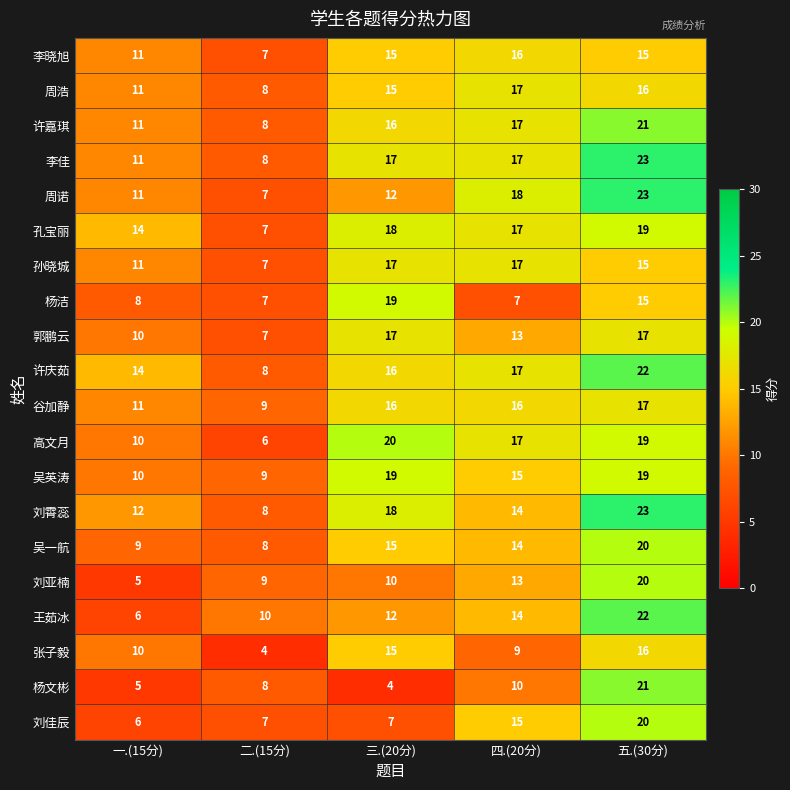

Is it true that 吴英涛 equals 4 at 一.(15分)?

False